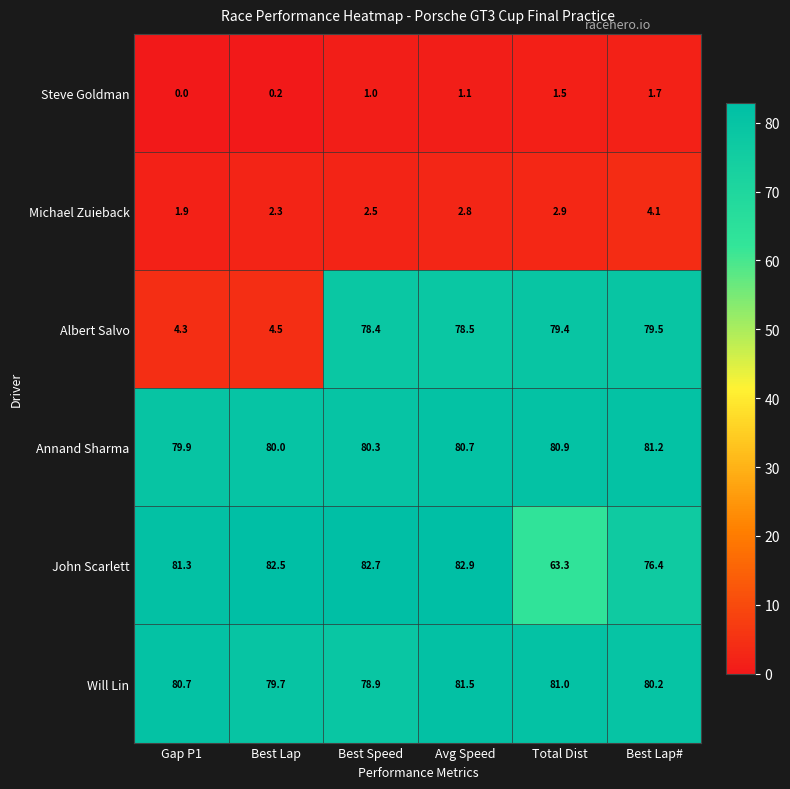

Where does the John Scarlett series first go above 82?

Best Lap